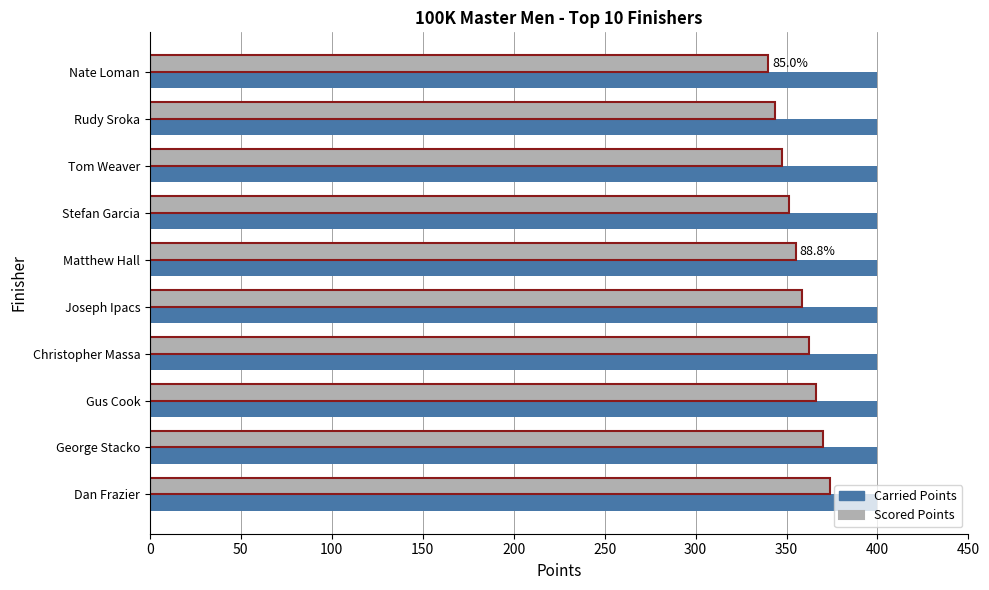

True or false: Scored Points has a value of 181.9 at Tom Weaver.

False